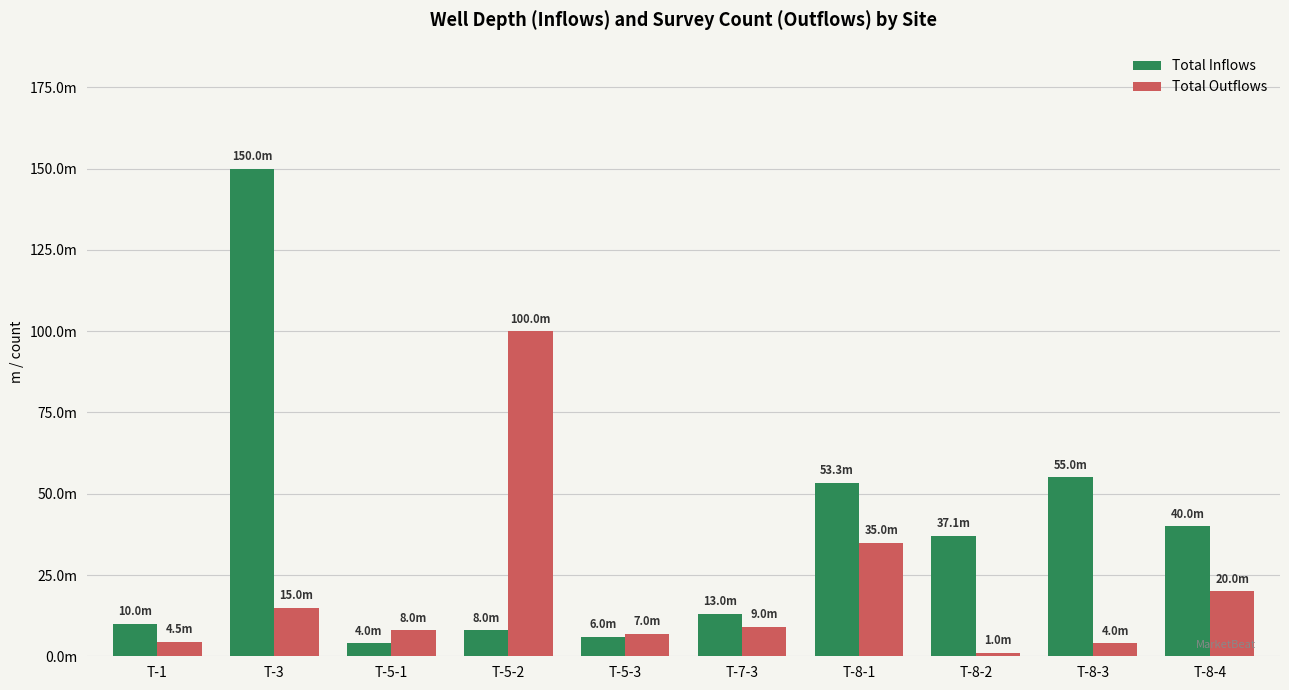

What are all the series names shown in the legend?

Total Inflows, Total Outflows